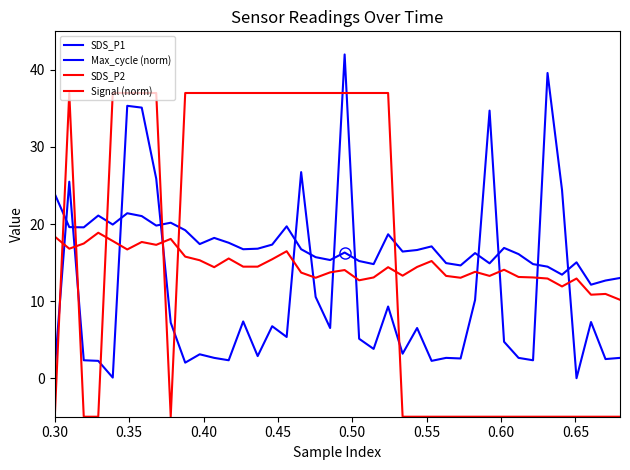

What is the maximum value shown in the chart?

42.0